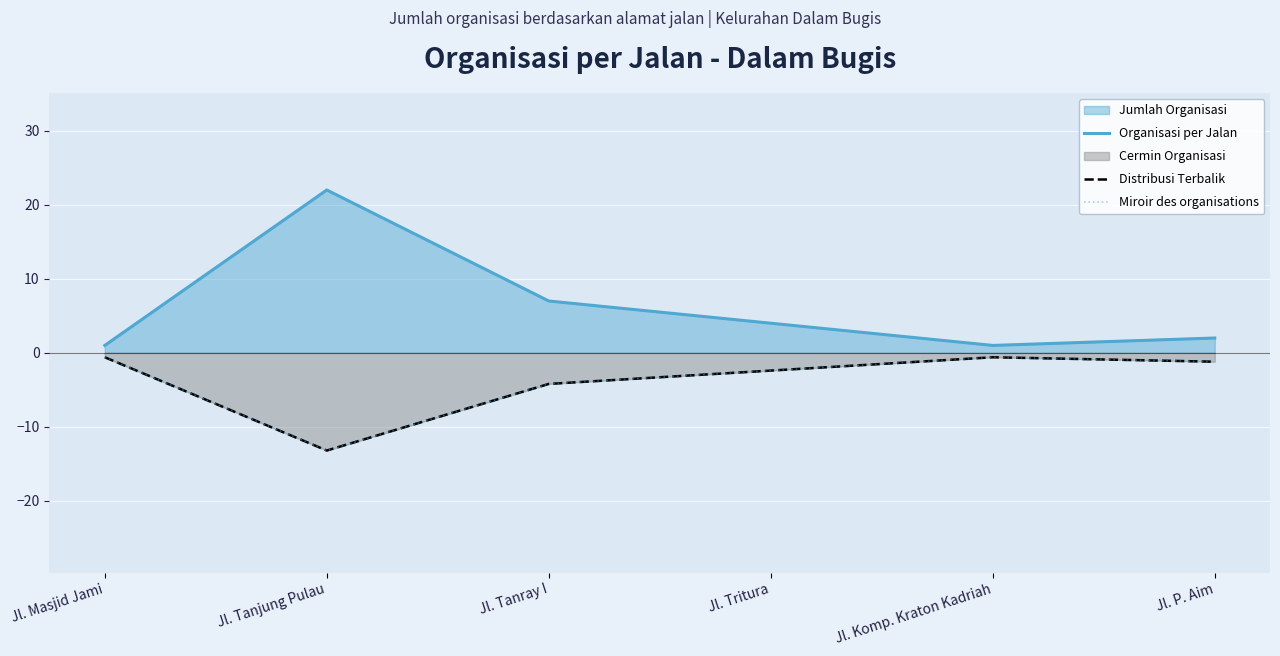

What is the total value across all series at Jl. Tritura?

-0.8